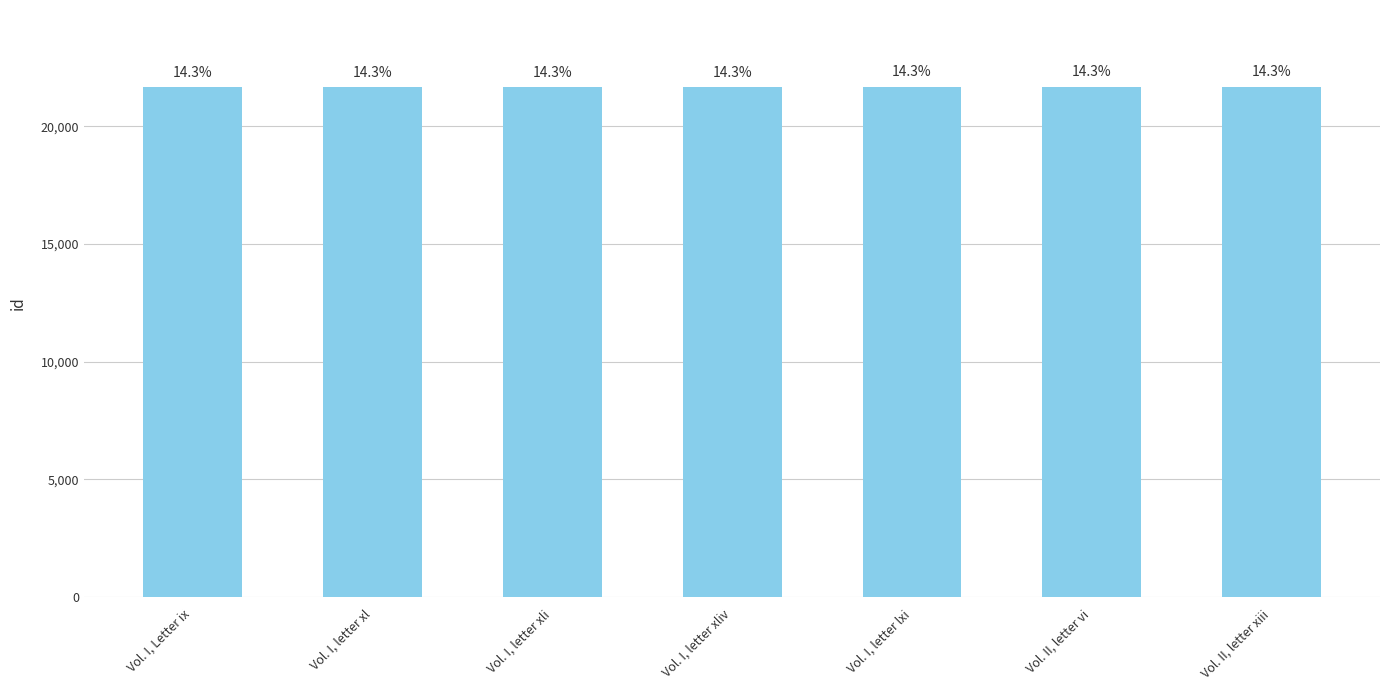

What is the sum of all values?

151786